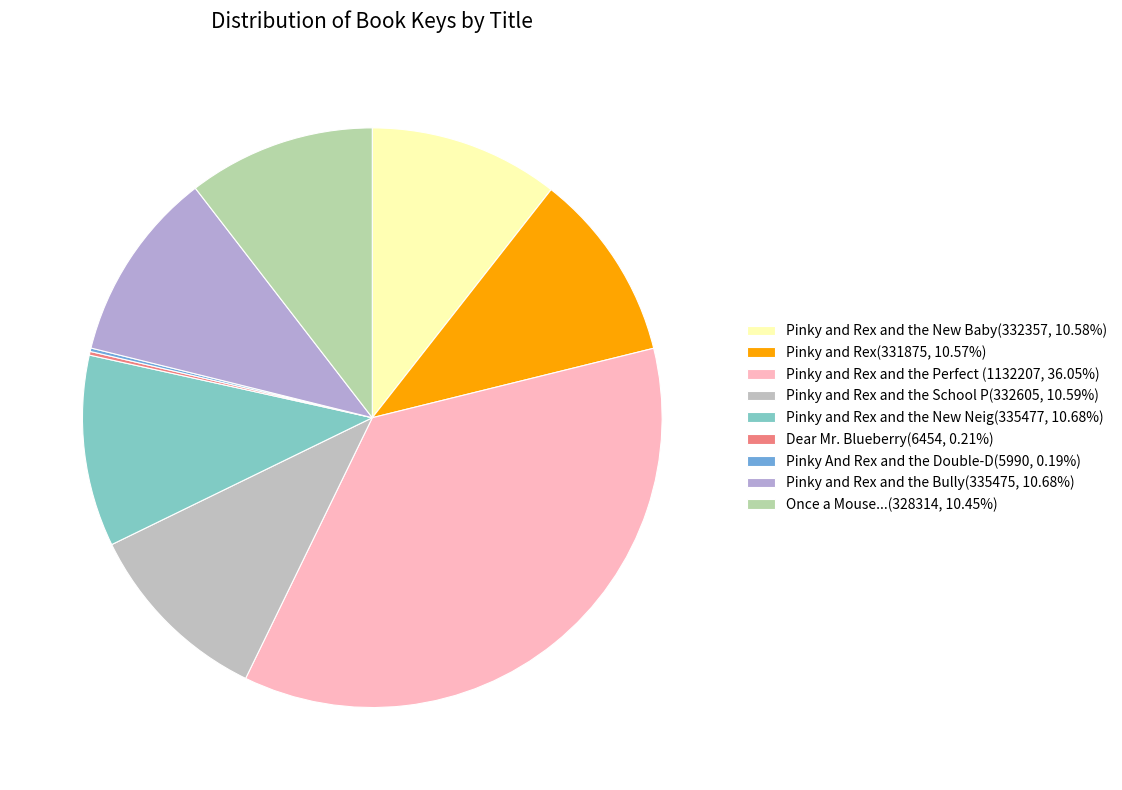

How many segments does this pie chart have?

9